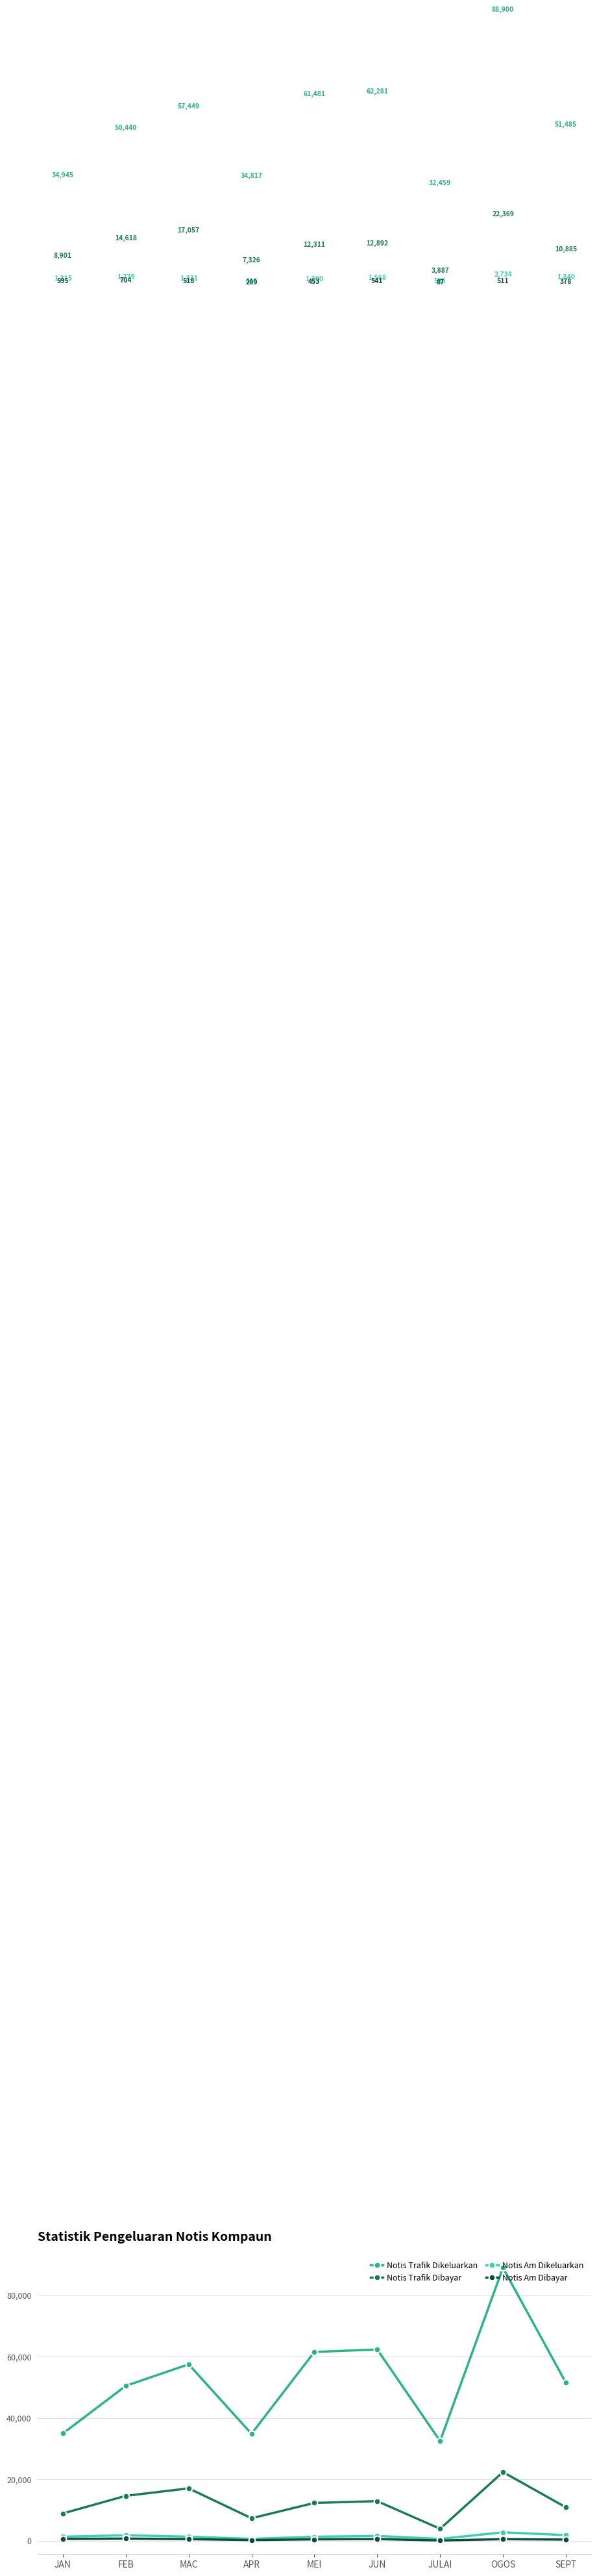

What are all the series names shown in the legend?

Notis Trafik Dikeluarkan, Notis Trafik Dibayar, Notis Am Dikeluarkan, Notis Am Dibayar